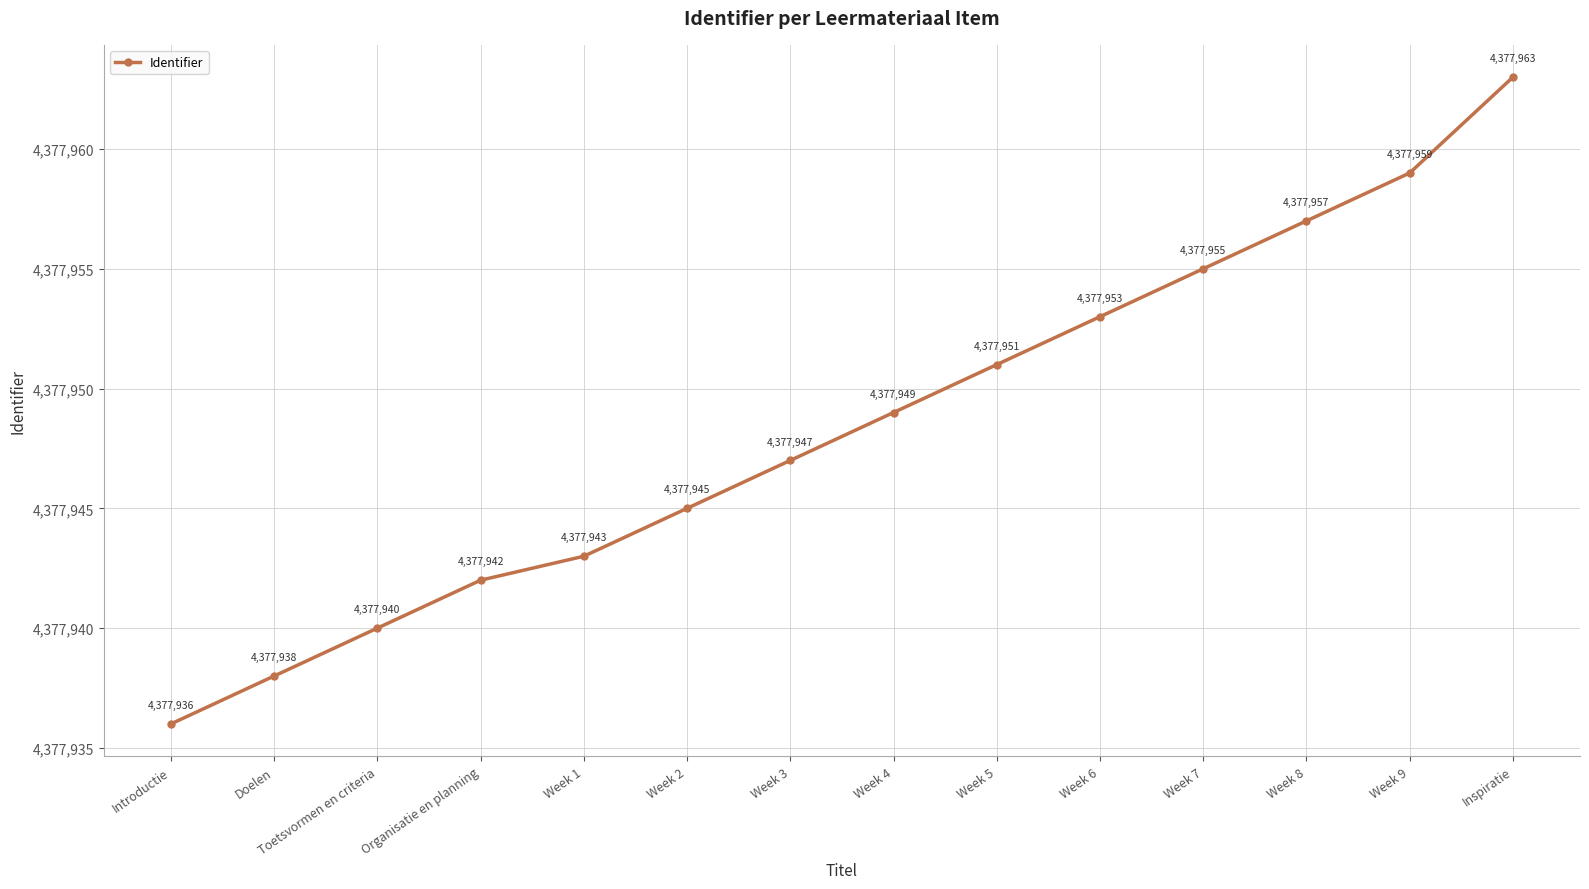

What is the approximate value at Week 1, to the nearest 10?

4377940